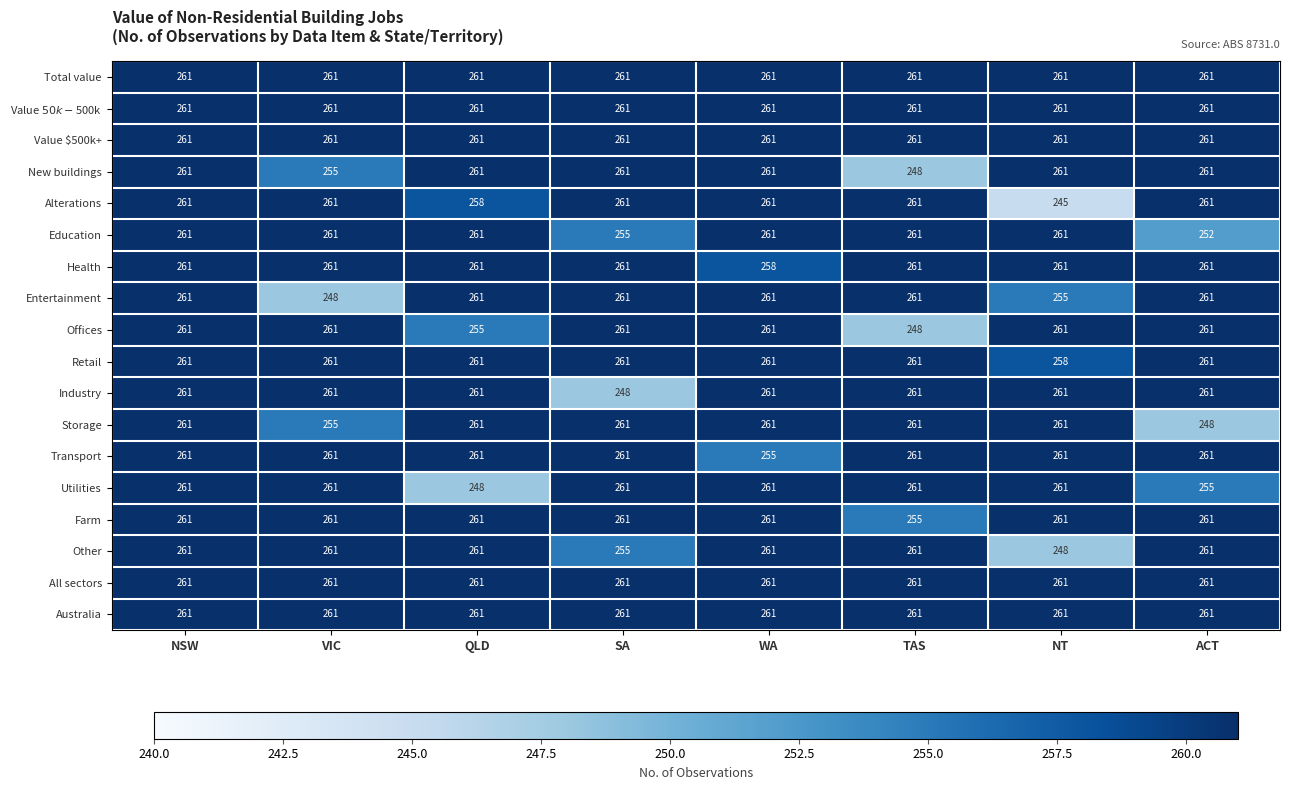

Where is Entertainment nearest to the value 254?

NT